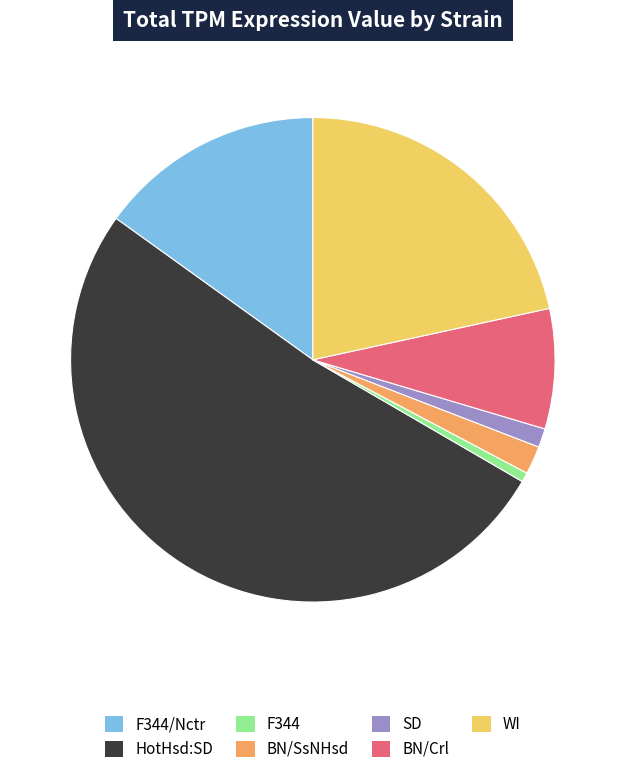

How many segments does this pie chart have?

7